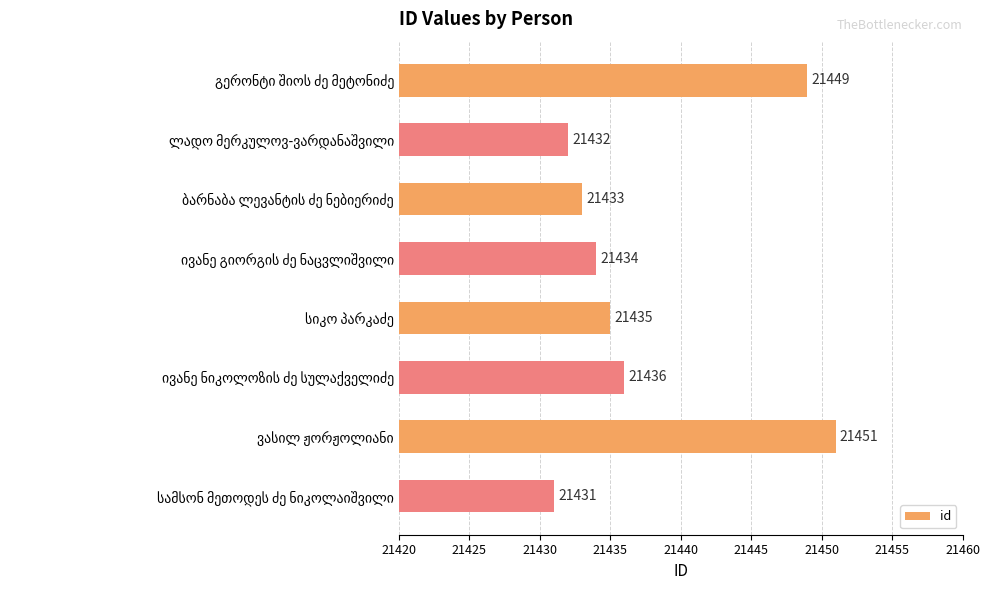

What is the value of the 6th bar from the top?

21436